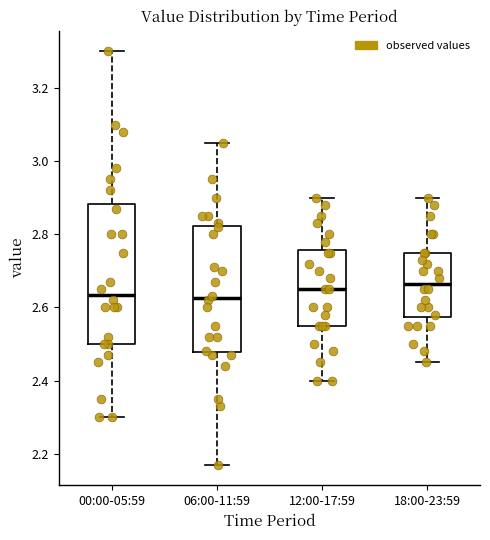

Comparing the boxes themselves (not the whiskers), which one is the tallest?

00:00-05:59